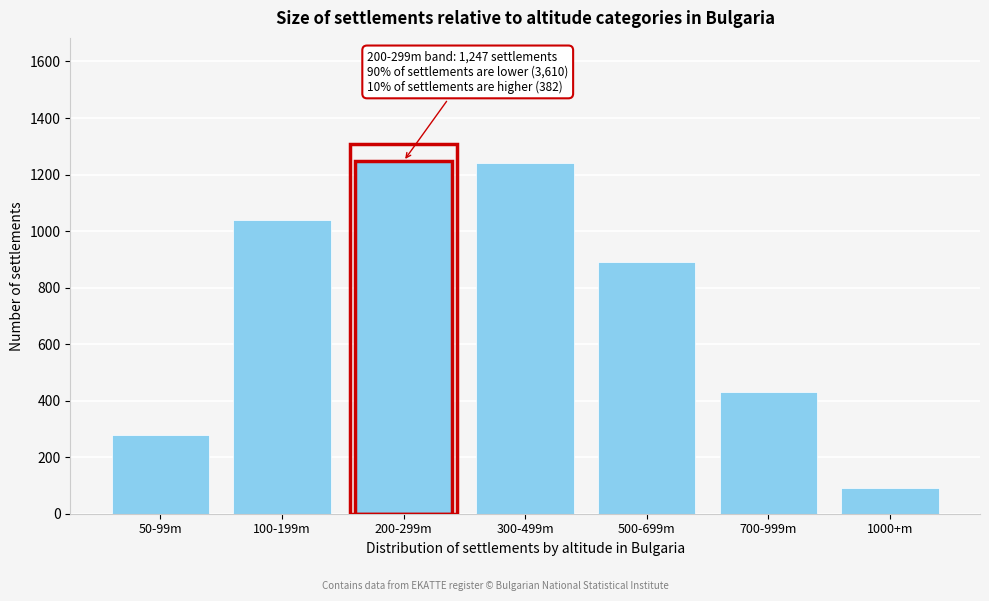

Reading left to right, transcribe all the data shown in this chart.

280	1040	1247	1240	890	430	92